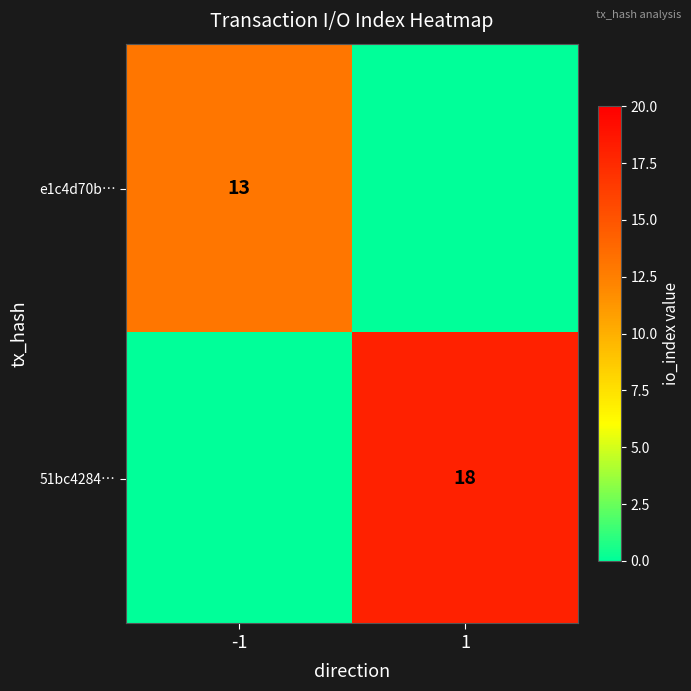

The value of 51bc4284… at 1 is 12. True or false?

False